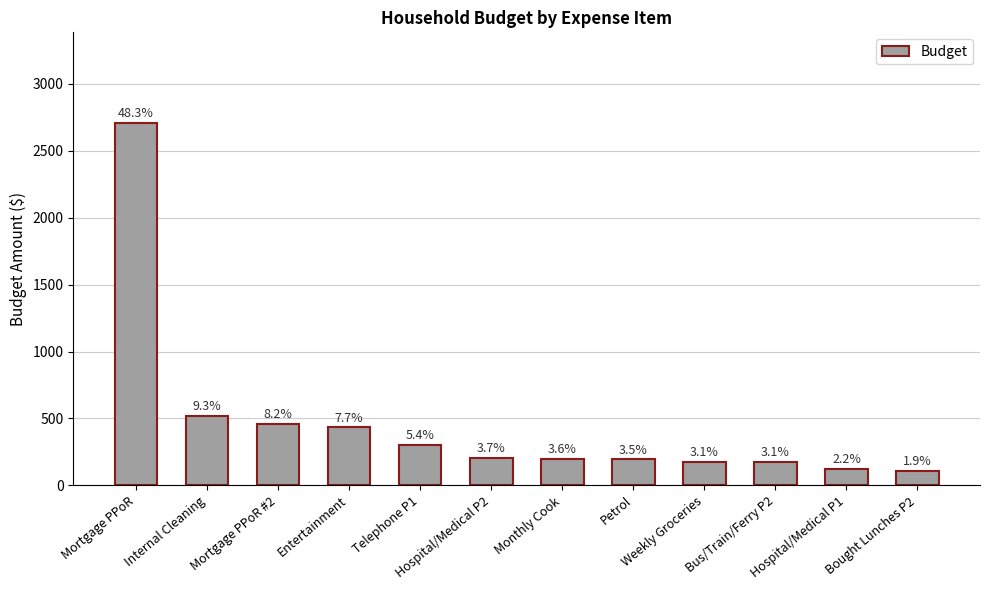

Does the chart contain any negative values?

No